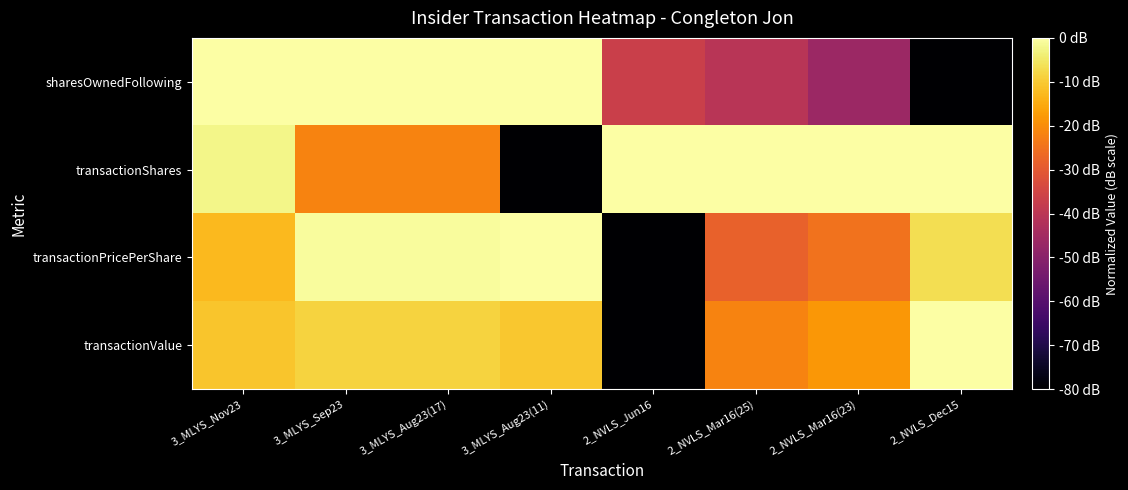

How many distinct data groups are displayed?

4